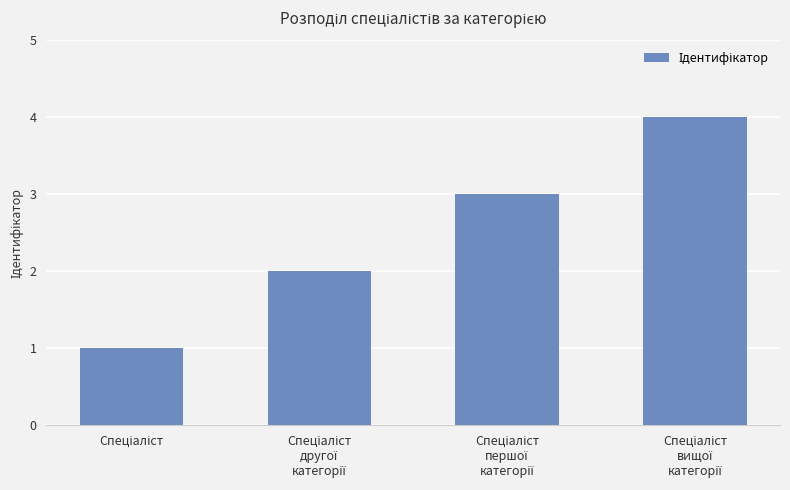

What is the maximum value shown in the chart?

4